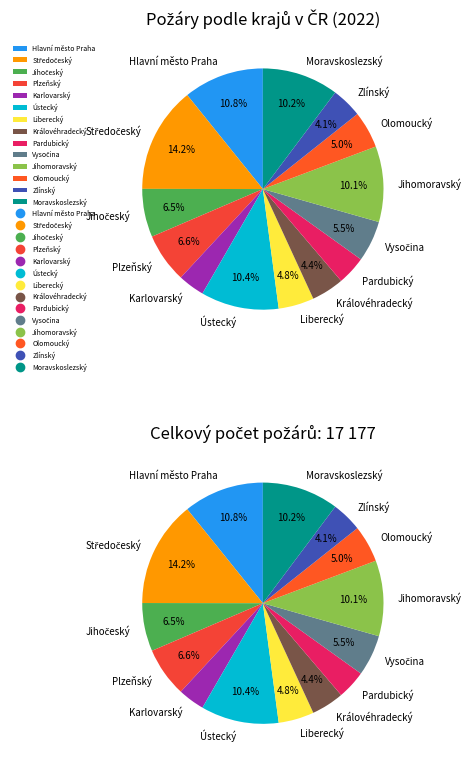

Is there any slice that represents more than half of the pie?

No